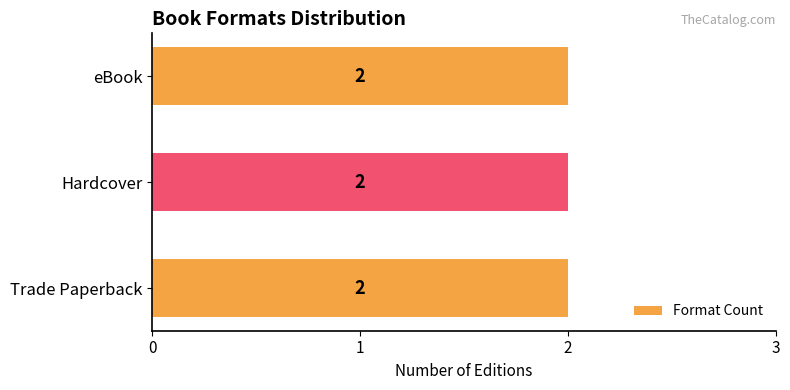

Are the bars grouped side by side (vs. stacked)?

No